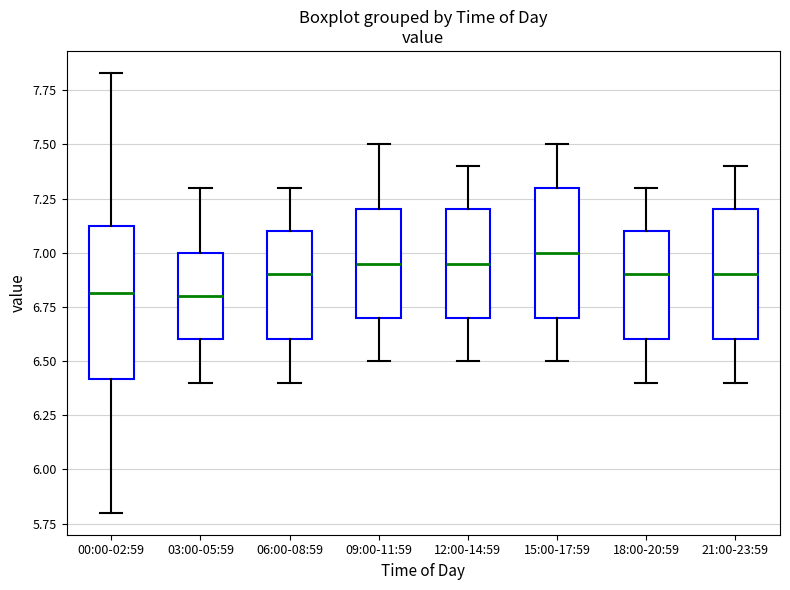

Where is the lower edge of the box for 12:00-14:59 on the y-axis? The values are not printed on the chart, so give them approximately, as read against the axis.

6.70